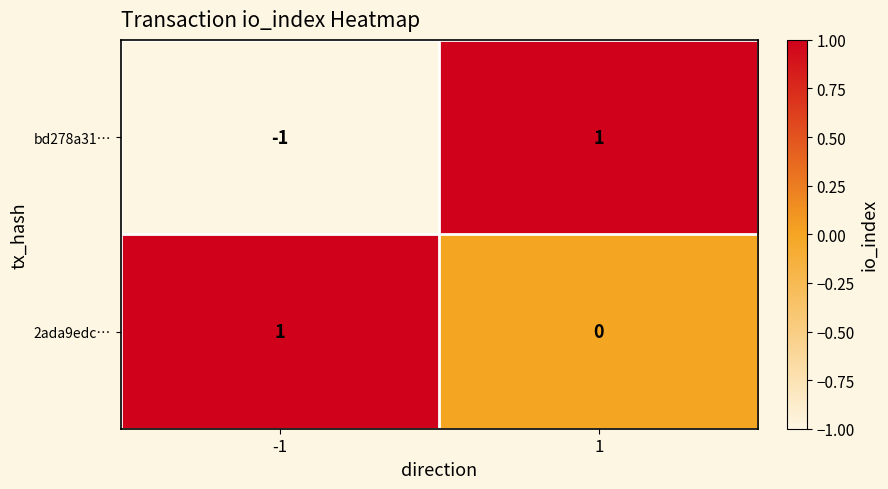

List the series in order of their overall mean, lowest first.

bd278a31…, 2ada9edc…